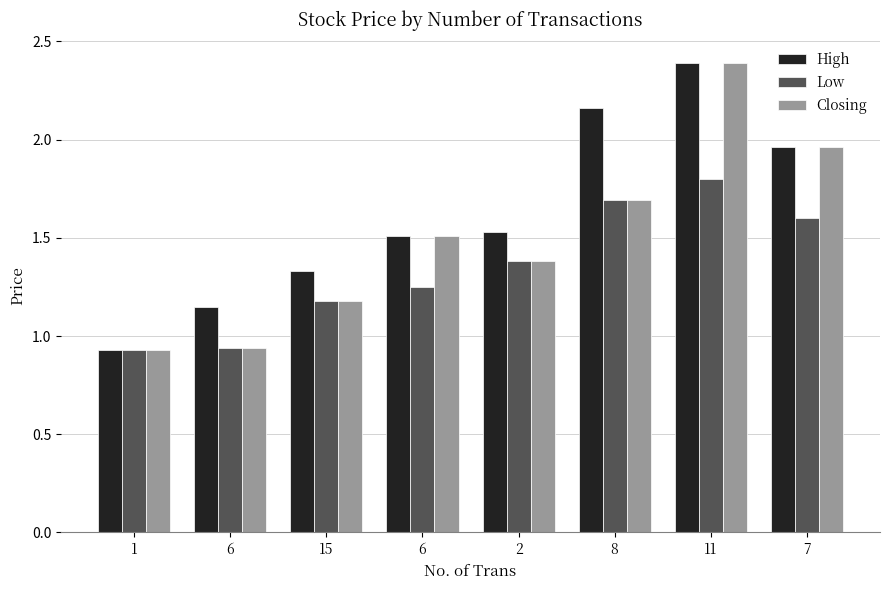

What are all the series names shown in the legend?

High, Low, Closing